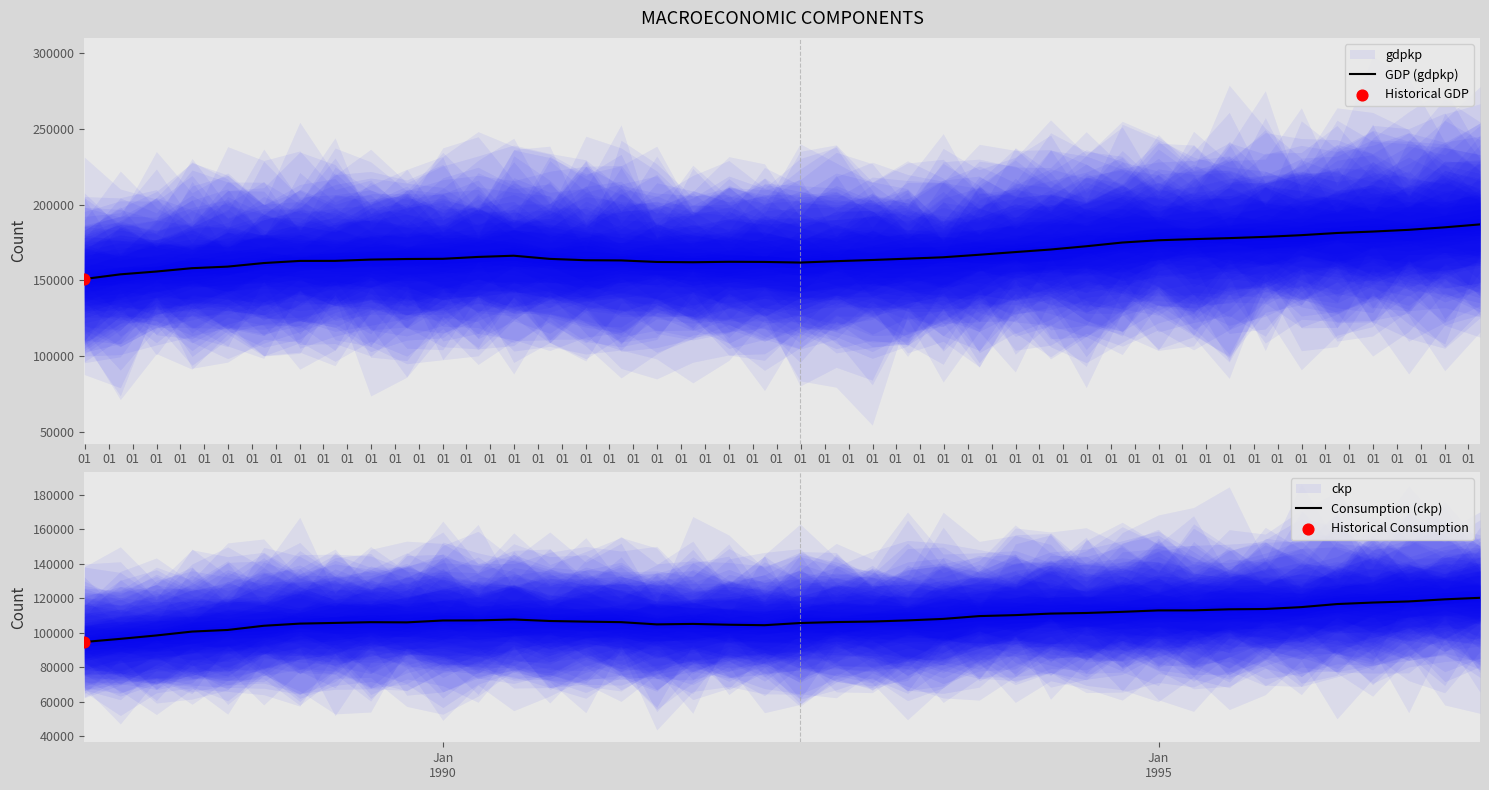

Which series has the largest total across all categories?

GDP (gdpkp)